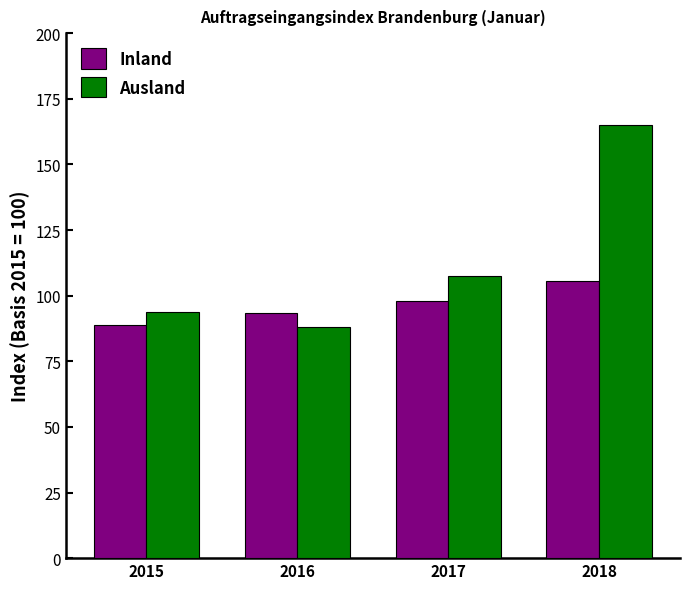

What is the difference between the Inland values at 2016 and 2018?

11.9